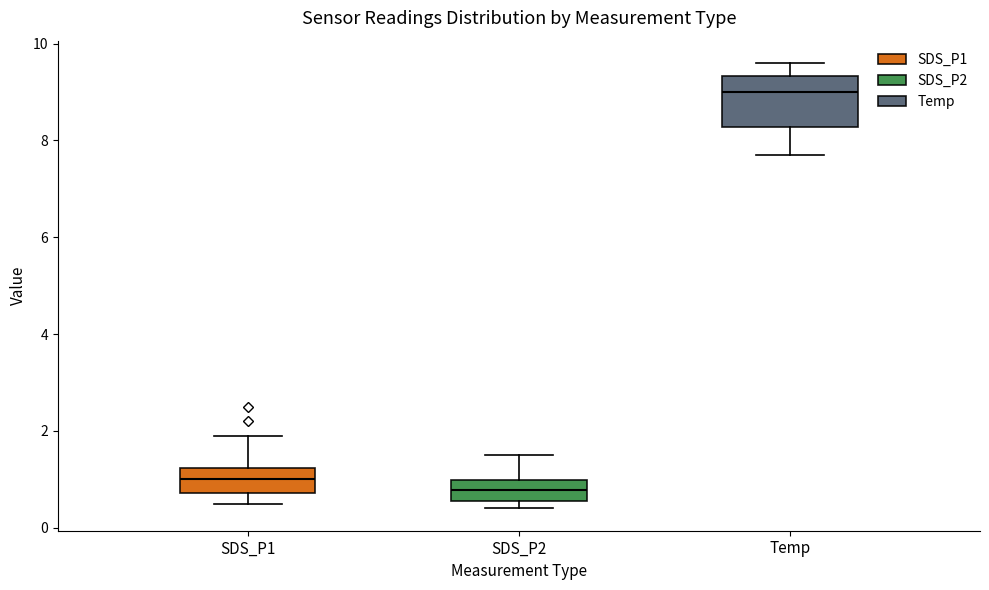

Reading left to right, read every box against the y-axis: the position of its median line, the range the box covers, and the ends of its whiskers. The values are not printed on the chart, so give them approximately, as read against the axis.

SDS_P1: median 1.0, box 0.8 to 1.2, whiskers 0.6 to 2.0
SDS_P2: median 0.8, box 0.6 to 1.0, whiskers 0.4 to 1.6
Temp: median 9.0, box 8.2 to 9.4, whiskers 7.8 to 9.6